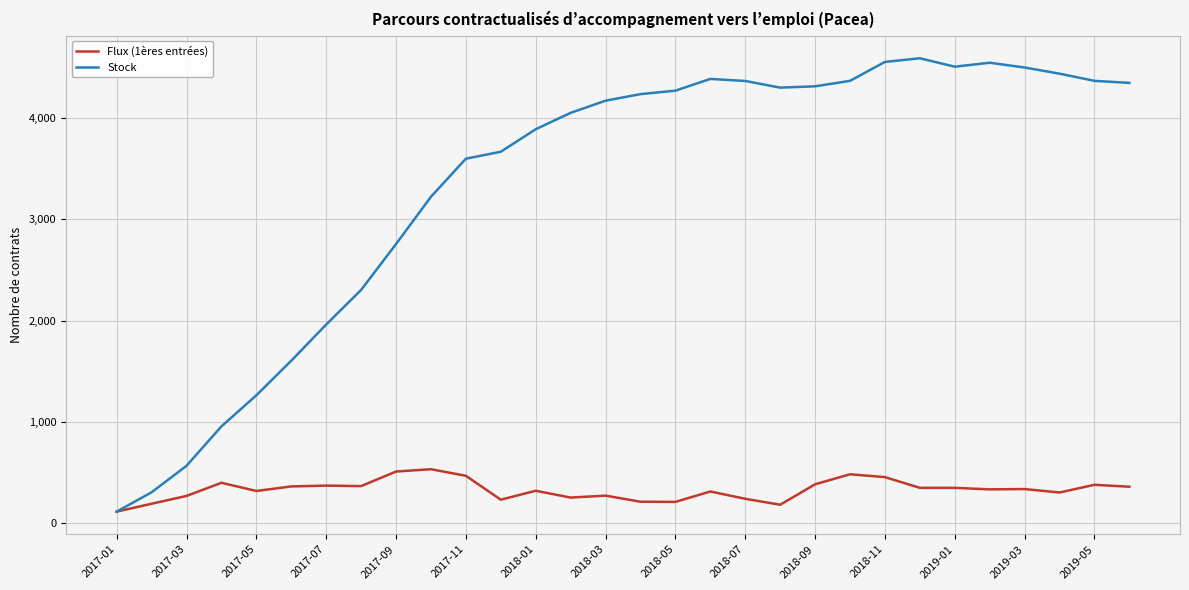

Rank the series by their maximum value, from lowest to highest.

Flux (1ères entrées), Stock